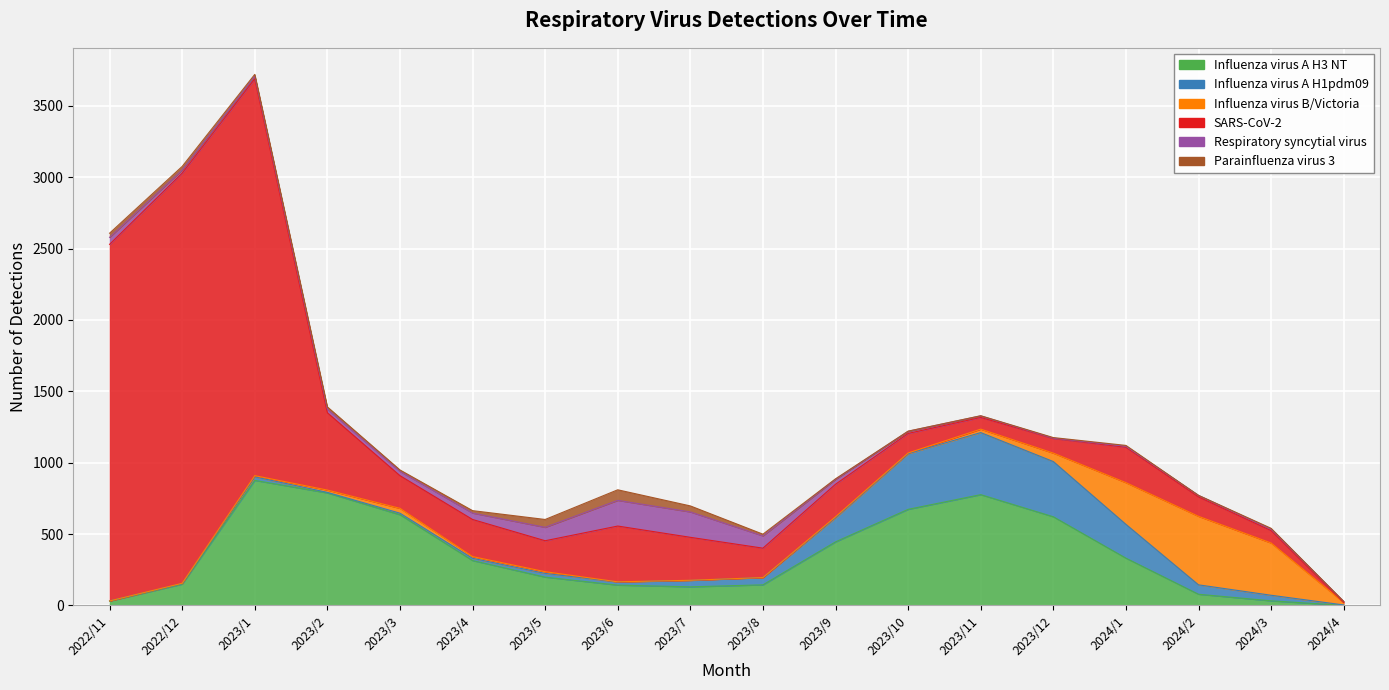

Between 2023/9 and 2023/7, which is larger?

2023/9